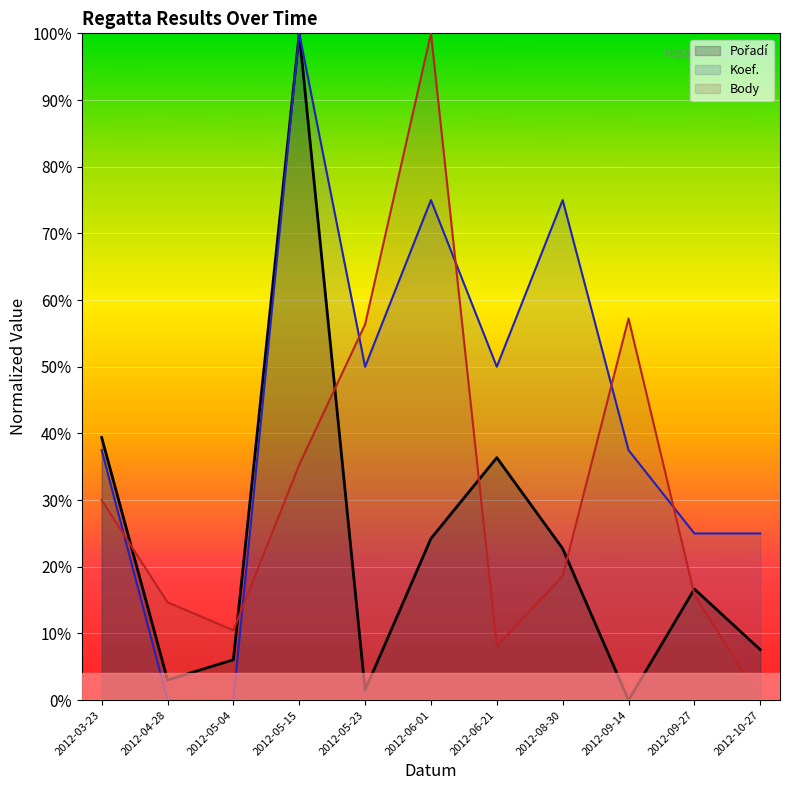

What is the average value of the Koef. series?

0.4